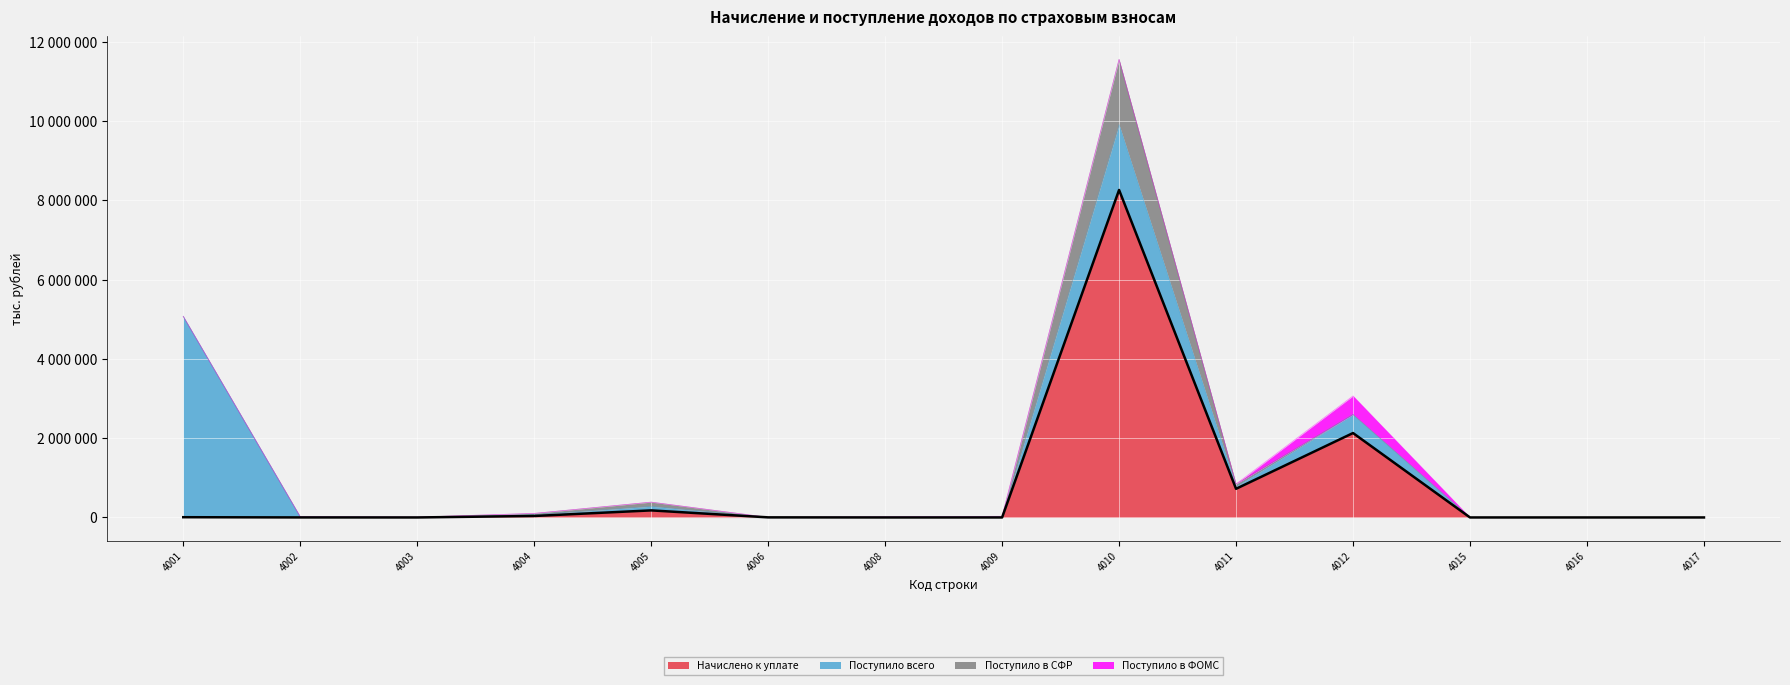

True or false: Поступило в ФОМС has a value of 0 at 4006.

True